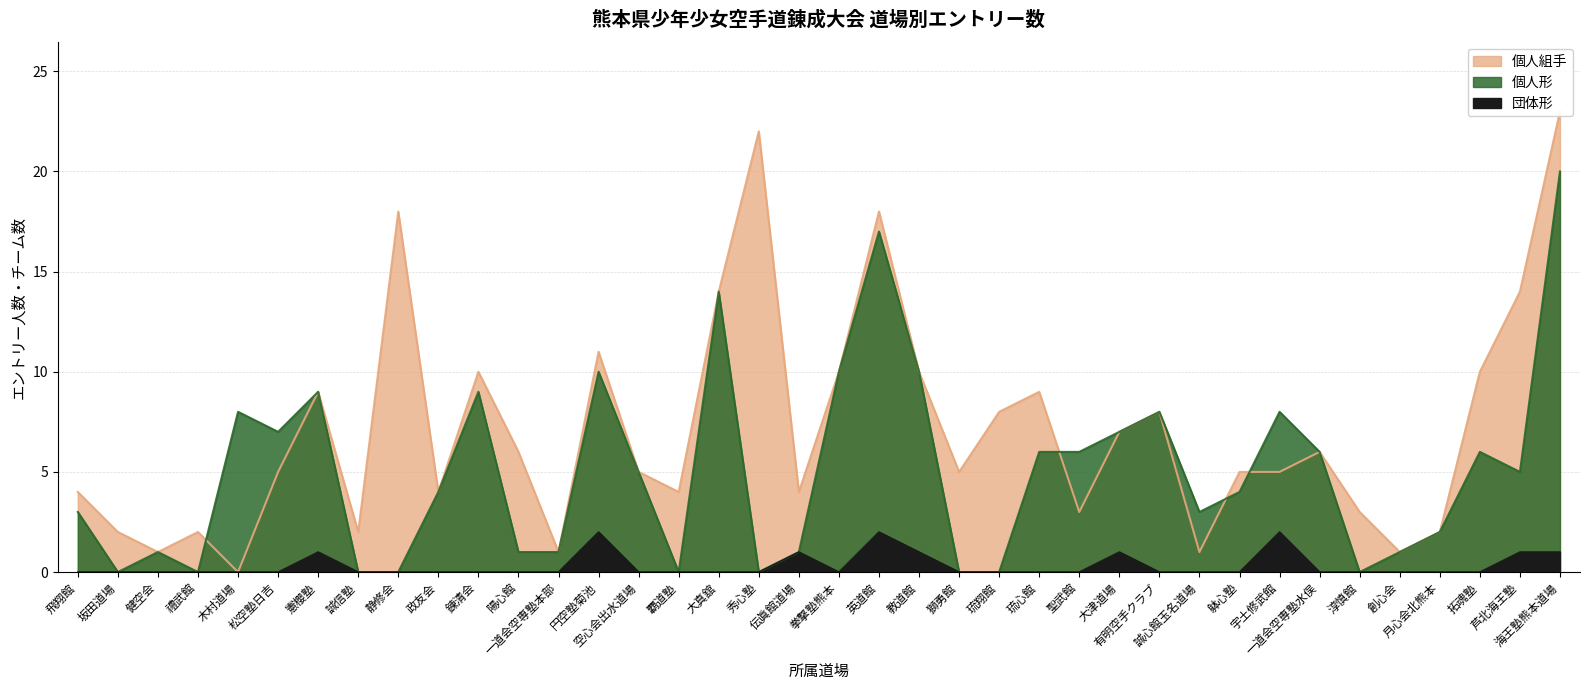

The value of 個人形 at 拳撃塾熊本 is 14. True or false?

False